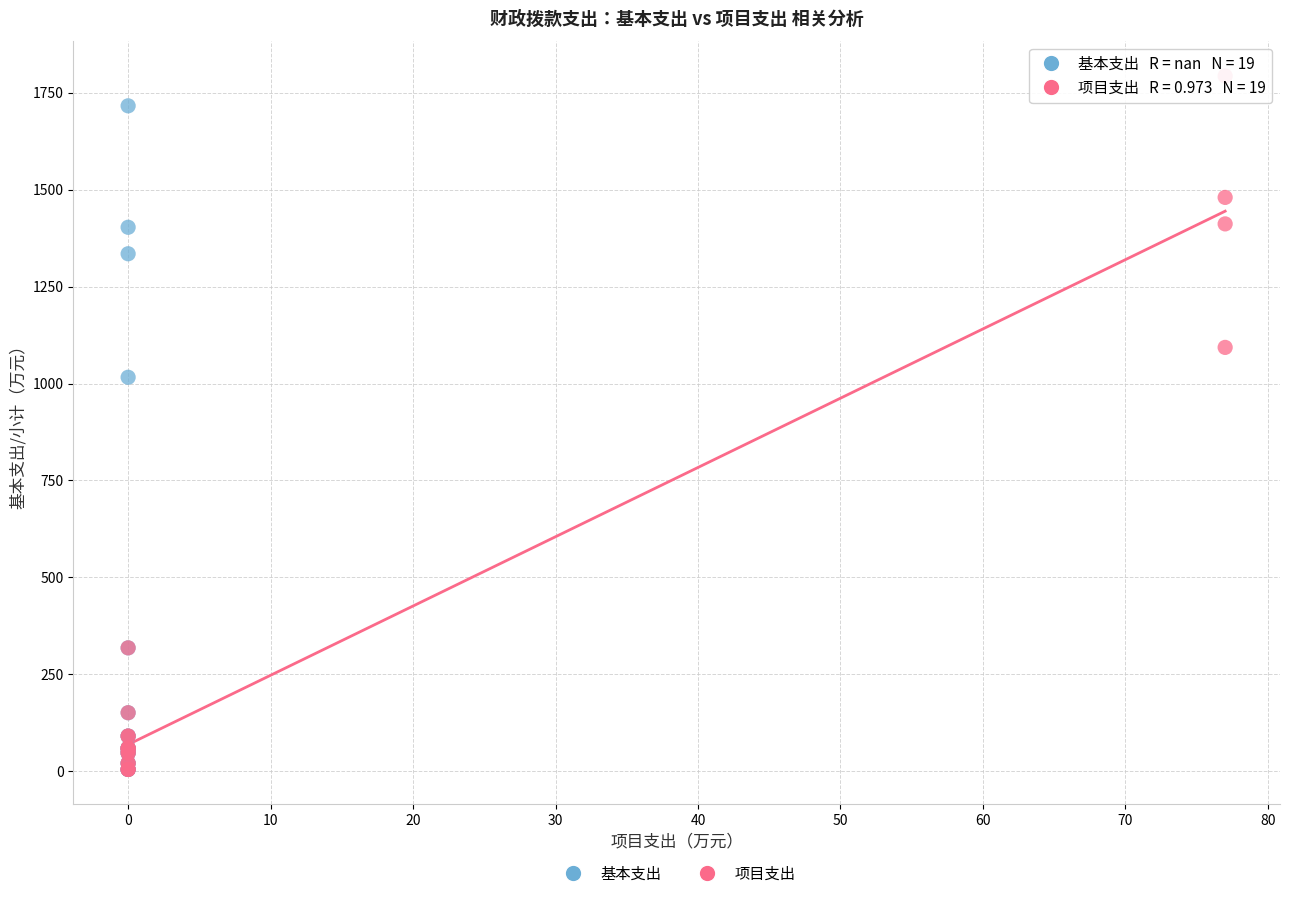

Which series has the widest spread of Y values?

项目支出